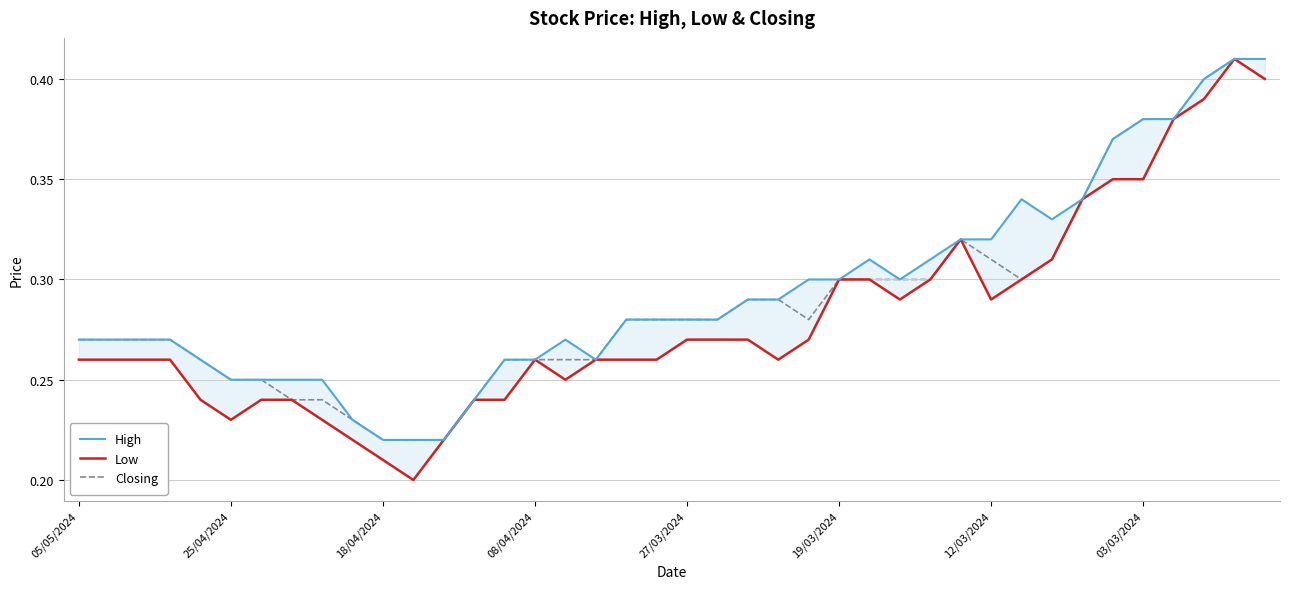

Which series has the largest total across all categories?

High